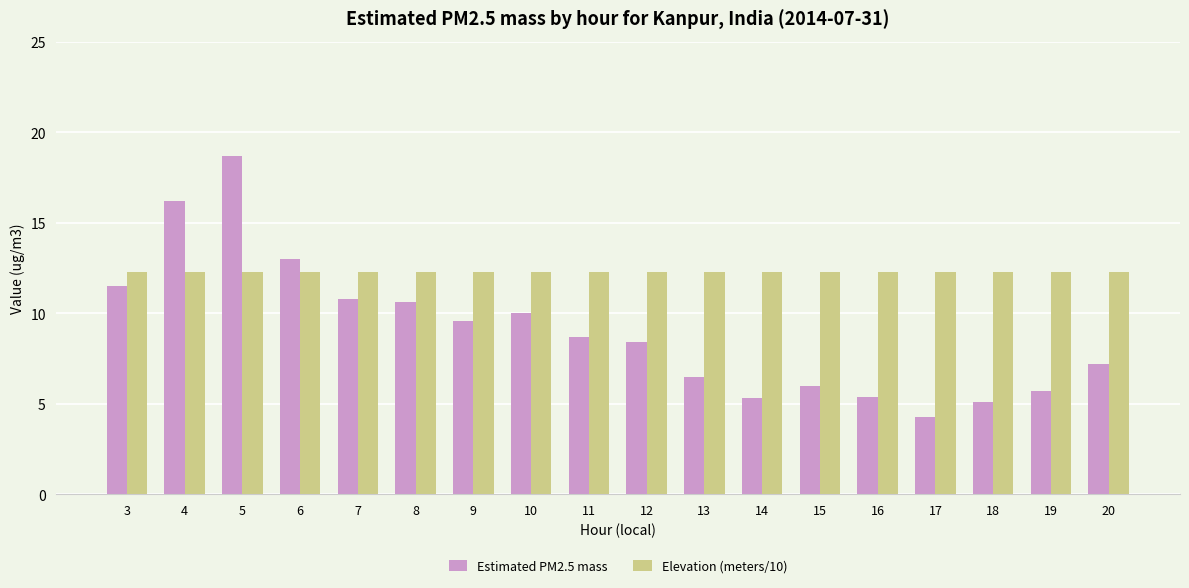

Is it true that Elevation (meters/10) equals 17.3 at 16?

False